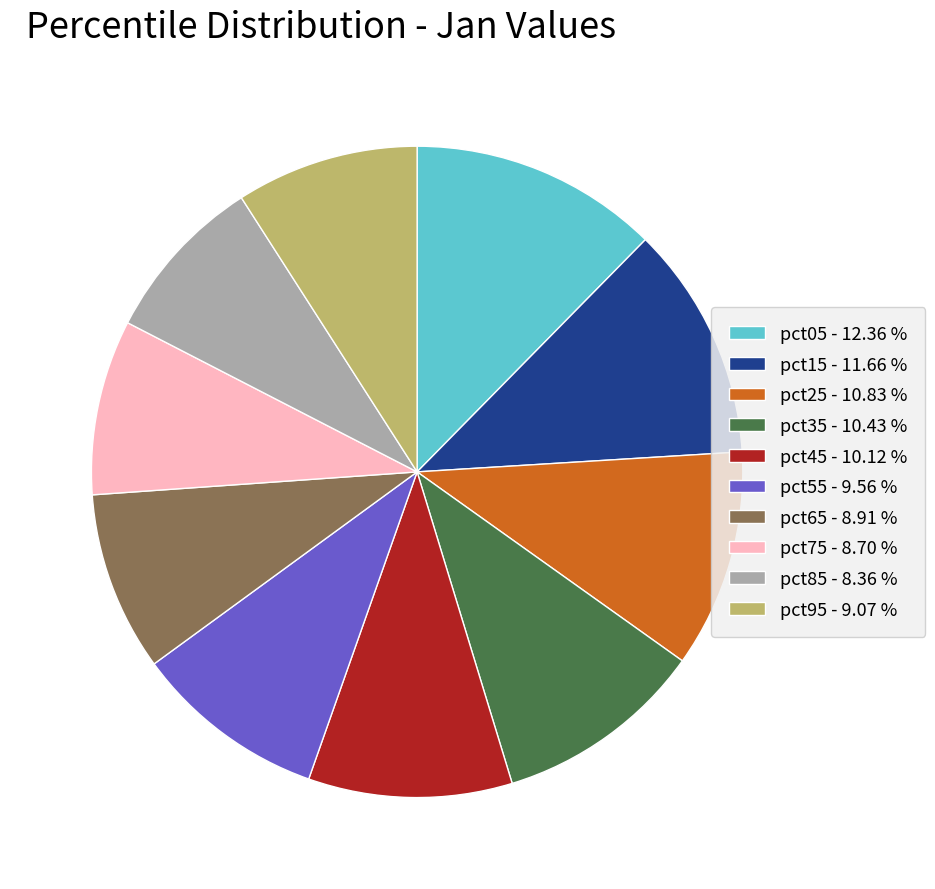

Between pct95 and pct85, which is larger?

pct95